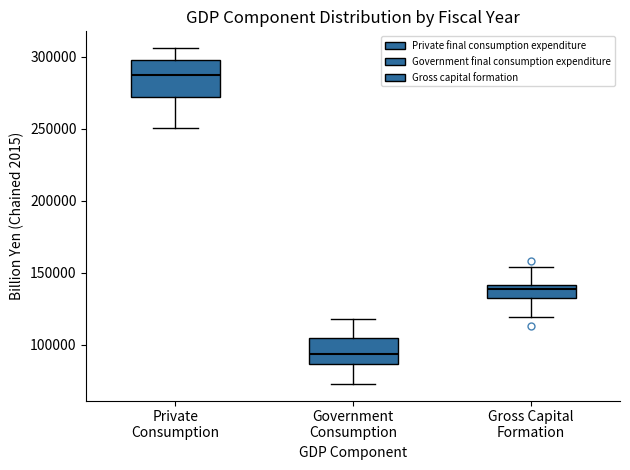

Which box has the lowest median line?

Government Consumption